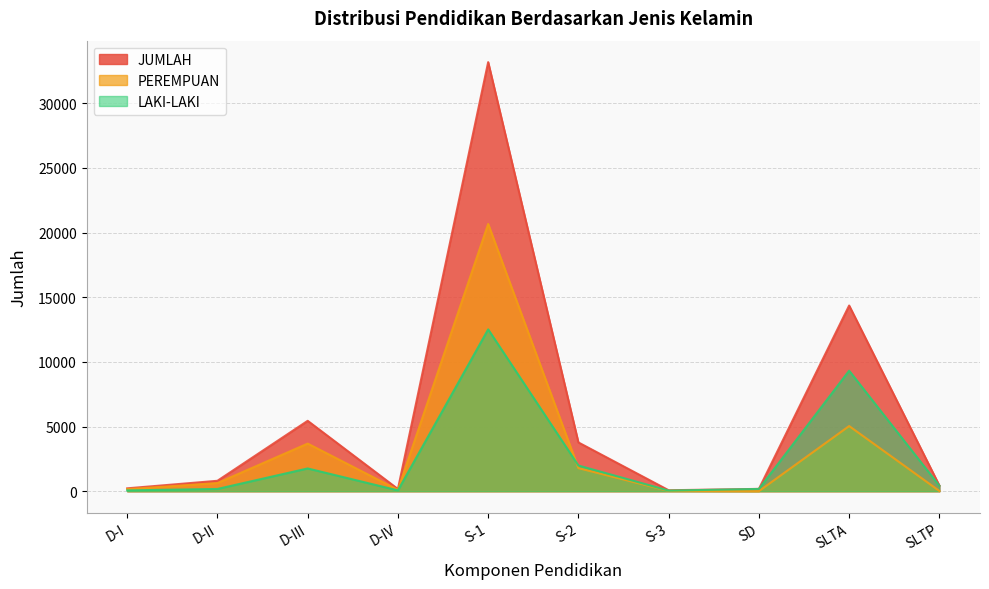

Which series has the largest range (max minus min)?

JUMLAH